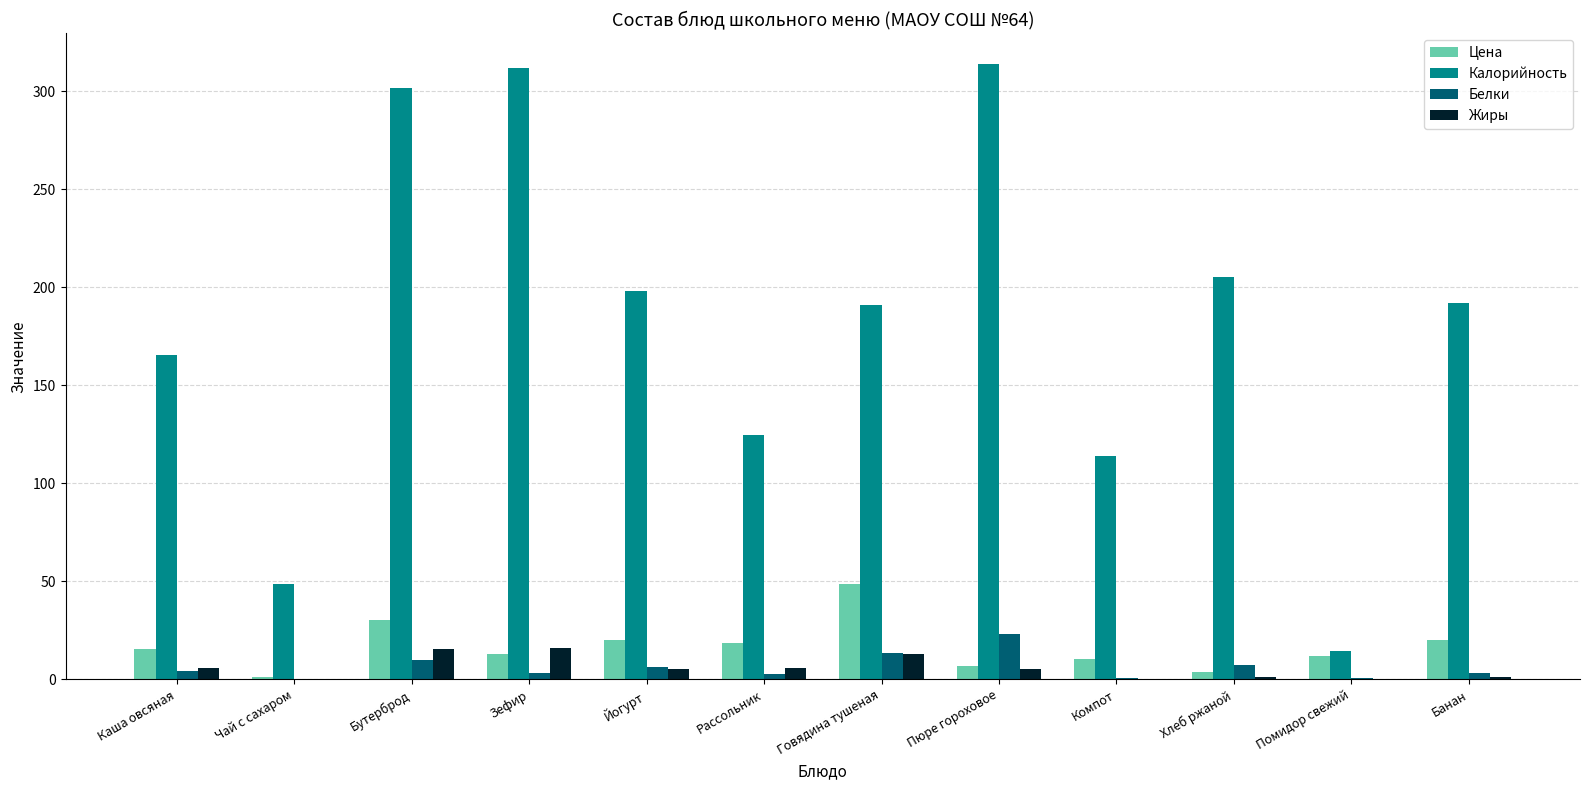

What is the difference between the Жиры values at Йогурт and Рассольник?

1.0